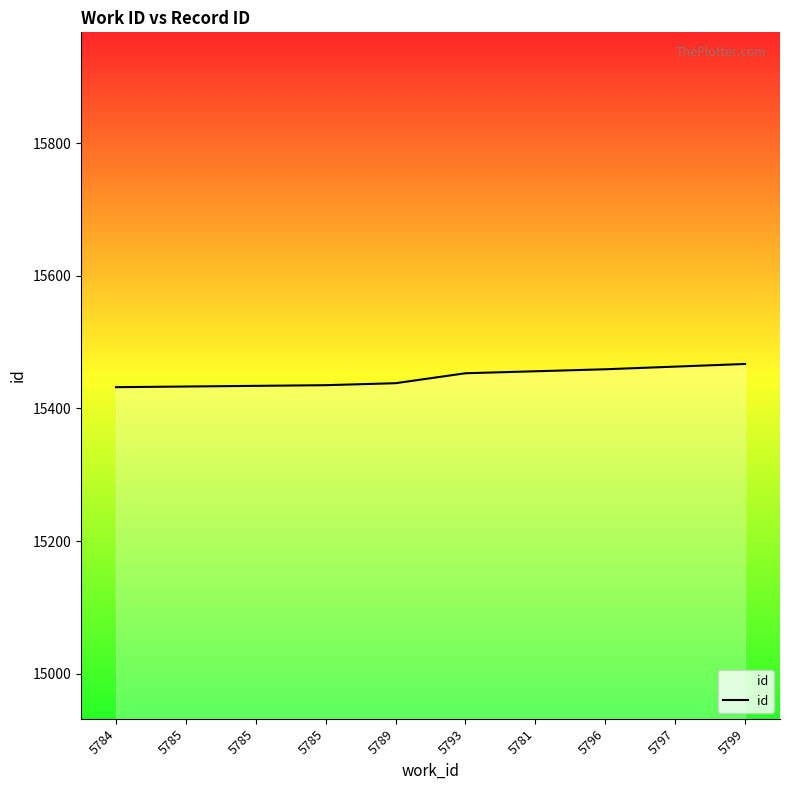

What is the value of the 10th point from the left?

15467